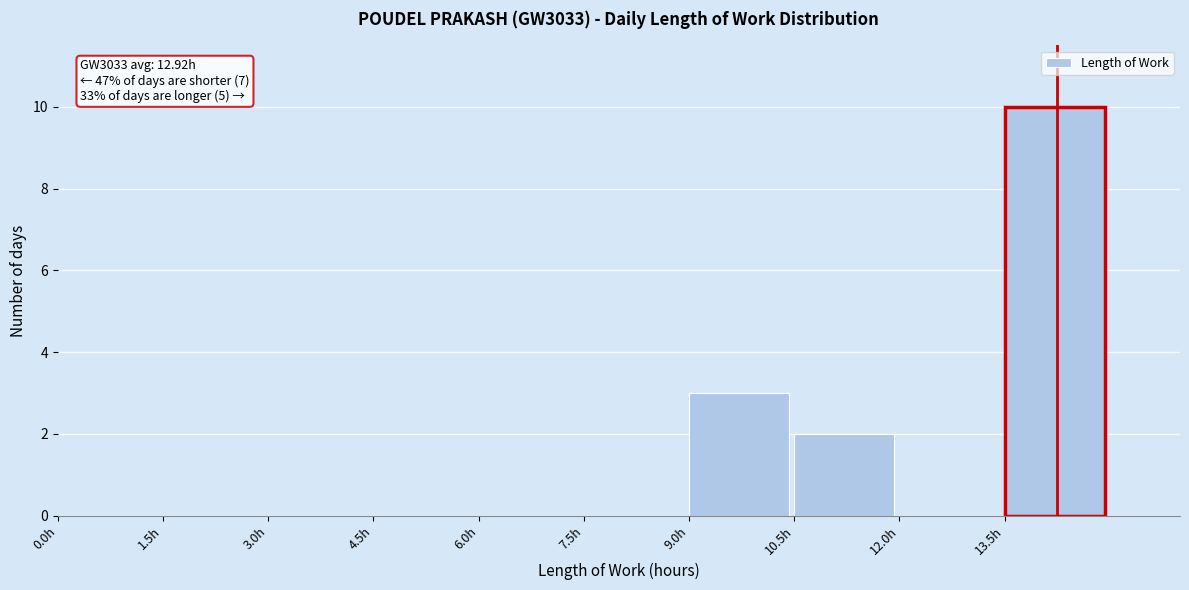

Over which range of the x-axis is the bar tallest?

13.5 to 15.0